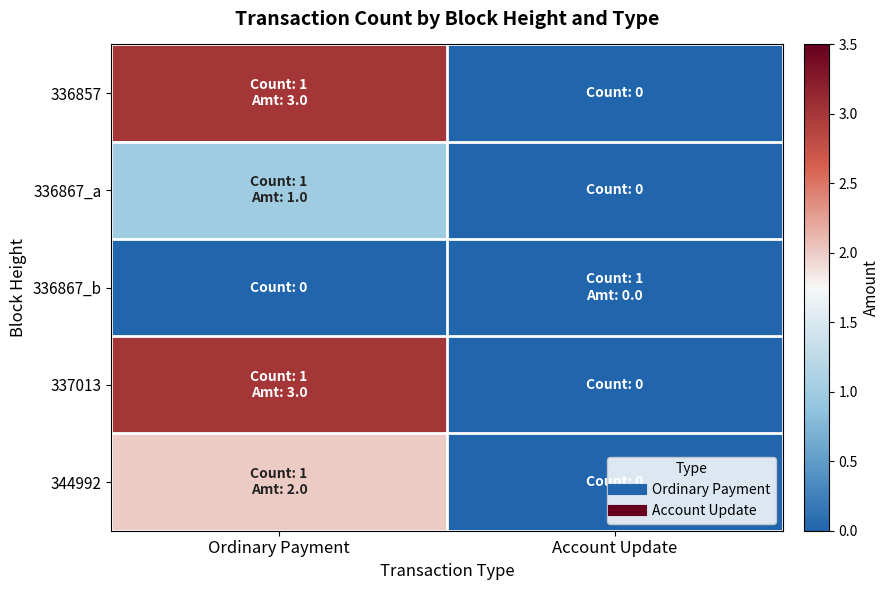

What is the total value across all series at Ordinary Payment?

9